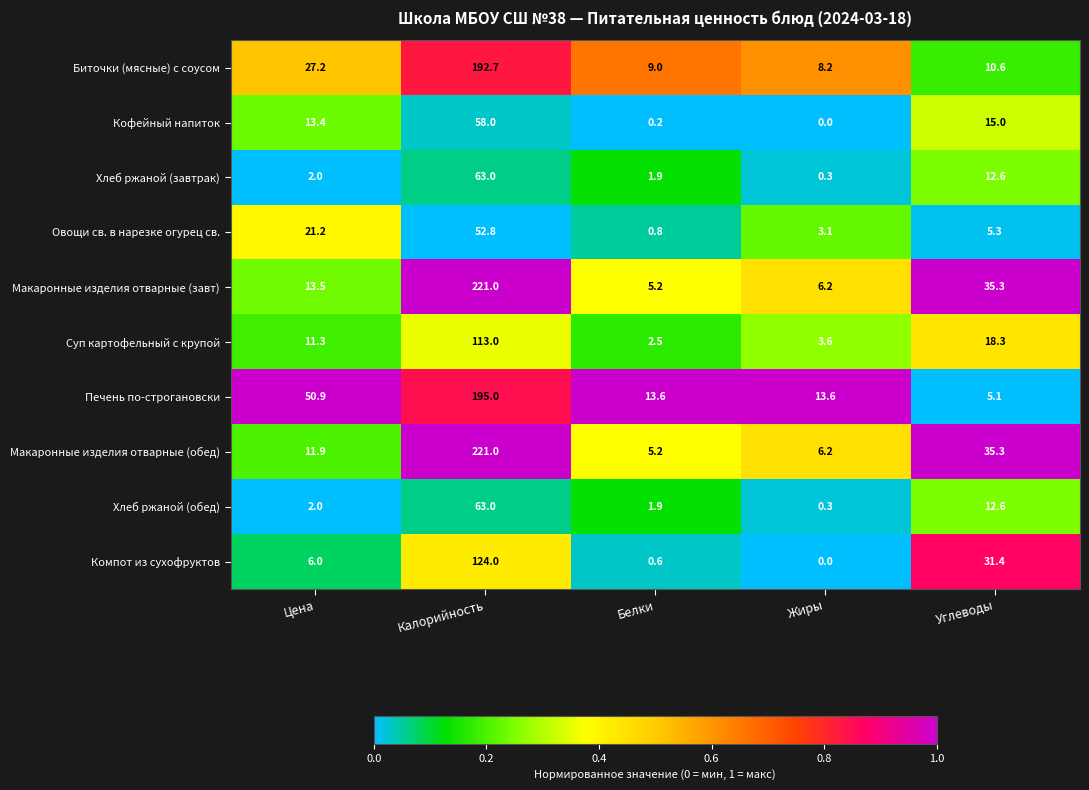

What is the average value of the Биточки (мясные) с соусом series?

49.5